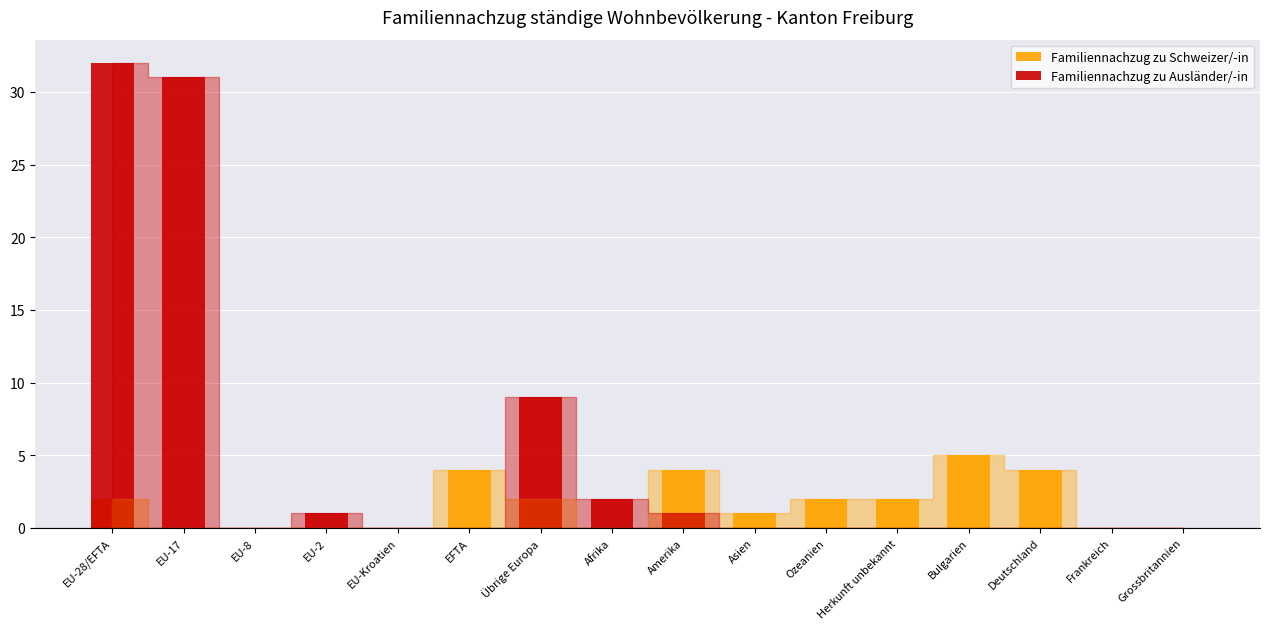

At how many categories does at least one series exceed 21?

2